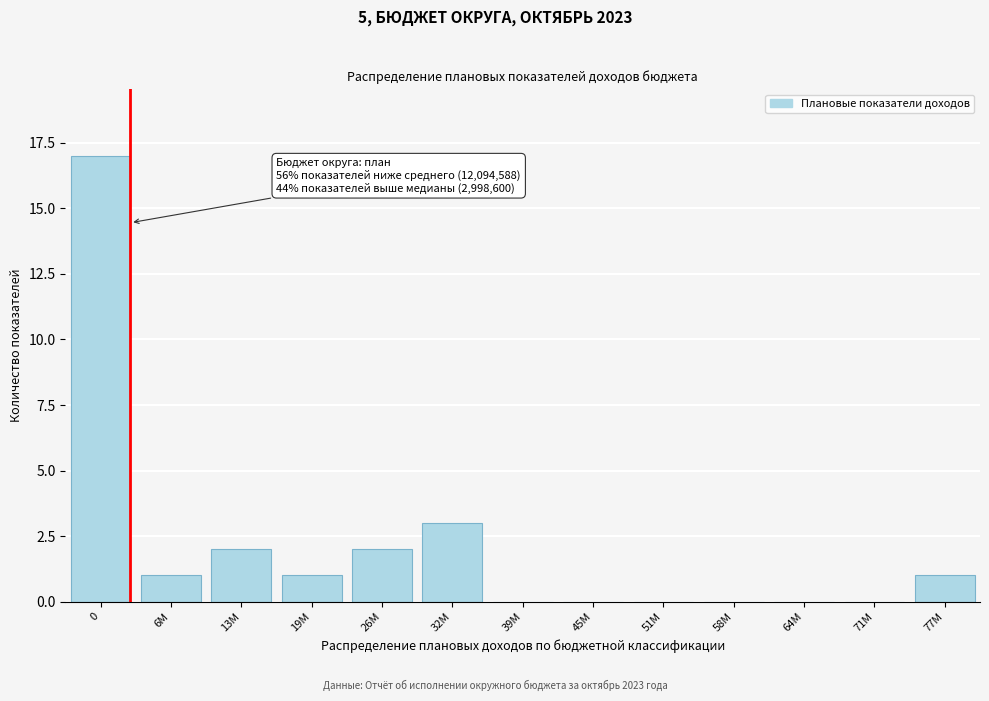

Reading left to right, extract all data points from this chart.

0=17	6М=1	13М=2	19М=1	26М=2	32М=3	39М=0	45М=0	51М=0	58М=0	64М=0	71М=0	77М=1